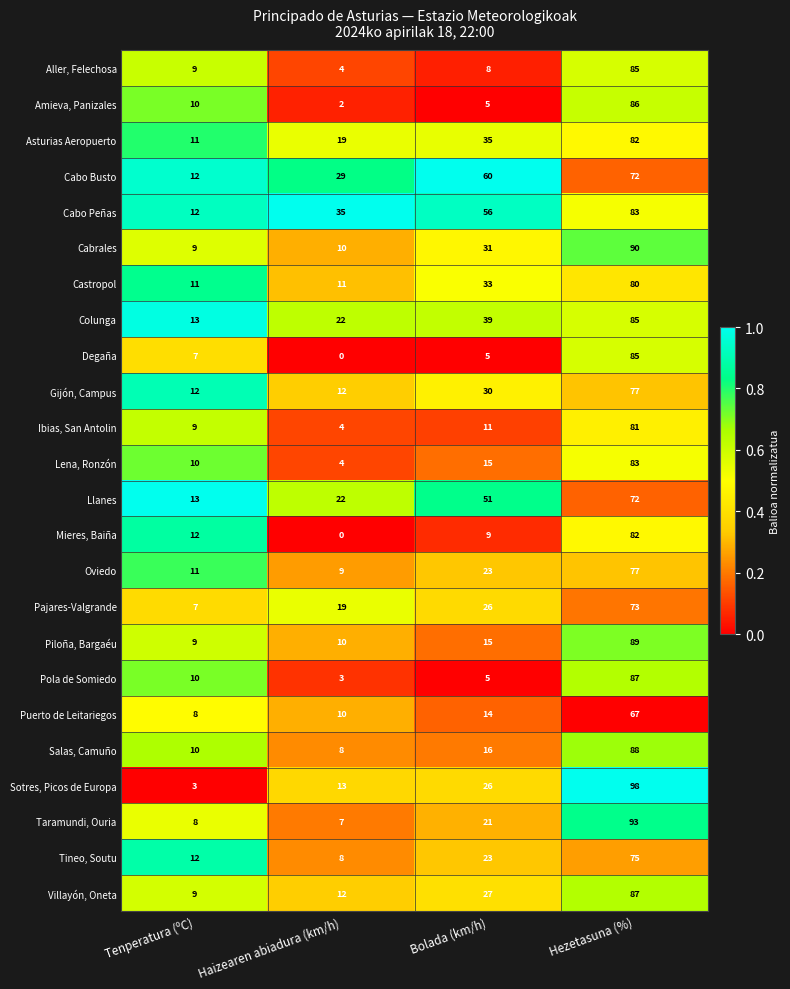

Which series has the widest spread of values?

Sotres, Picos de Europa